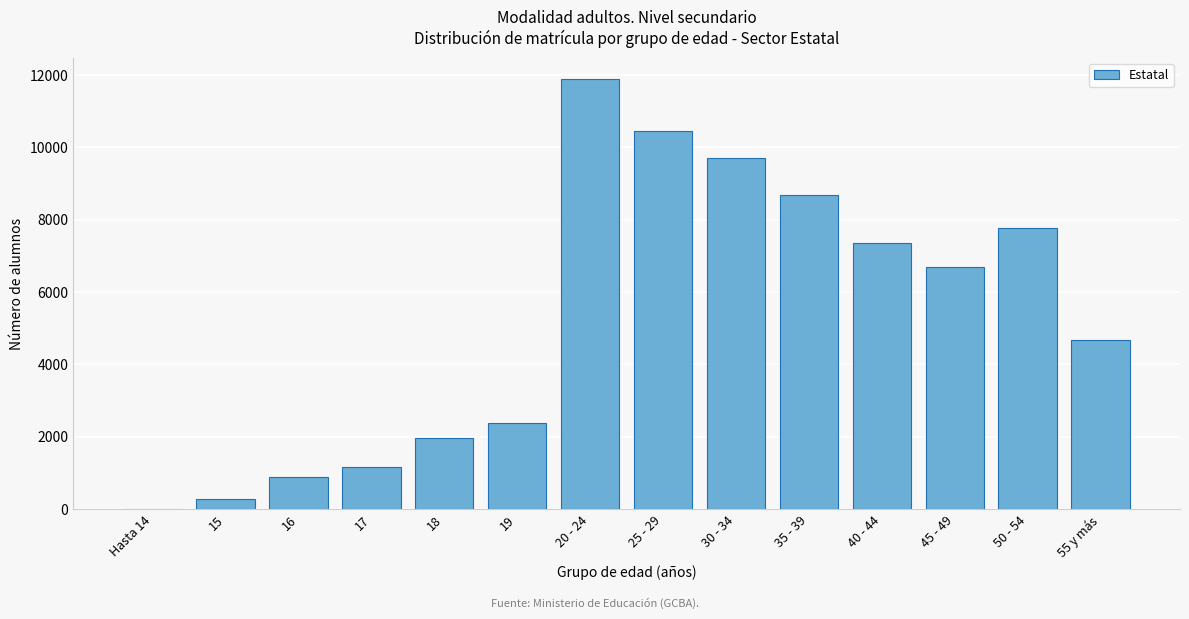

Reading right to left, what are all the values shown in this chart?

55 y más=4672	50 - 54=7766	45 - 49=6701	40 - 44=7369	35 - 39=8675	30 - 34=9705	25 - 29=10451	20 - 24=11875	19=2376	18=1962	17=1180	16=882	15=285	Hasta 14=1